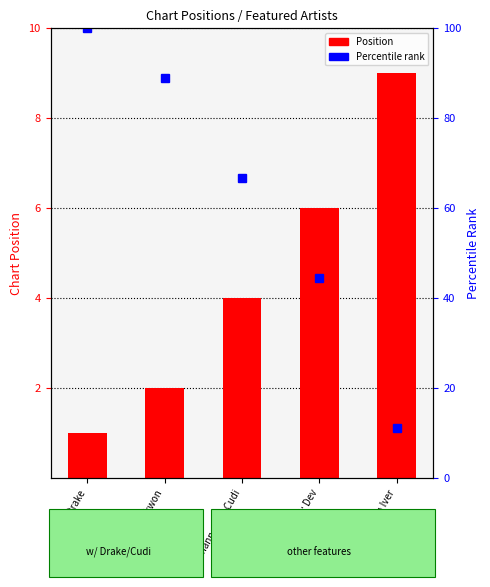

List the labels in order of value, smallest first.

Drake, Kid Cudi; Raekwon, Rihanna; Kid Cudi, The Cataracs; Dev, Bon Iver